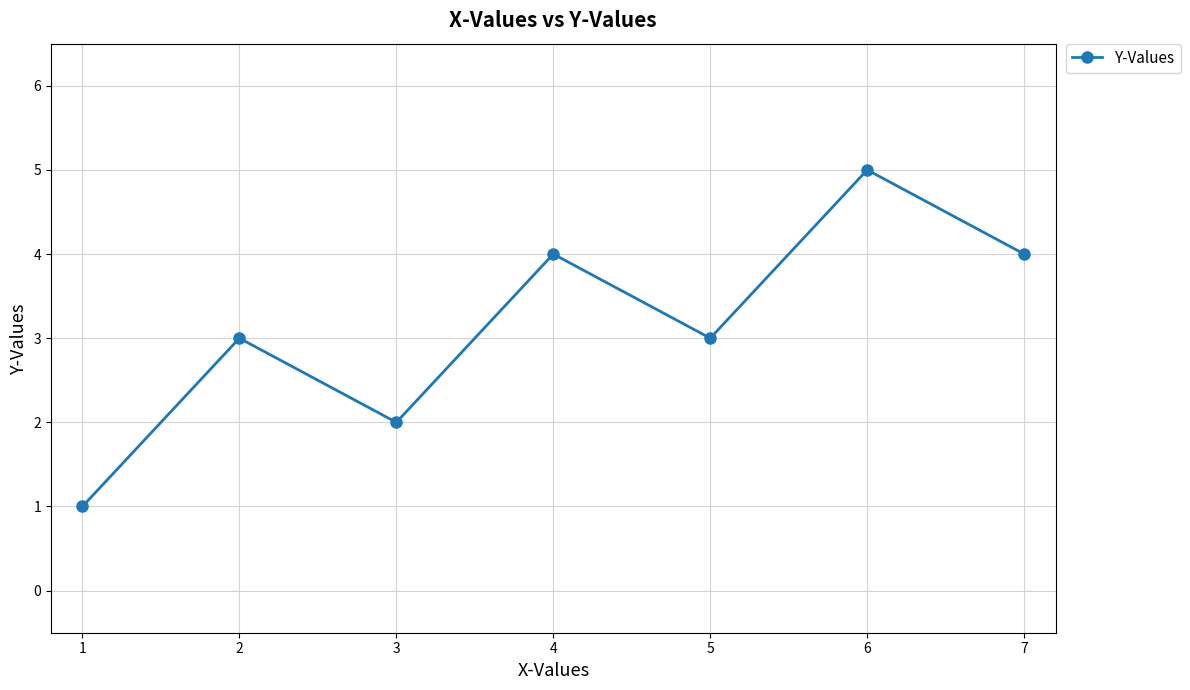

What is the change in value from 3 to 7?

+2